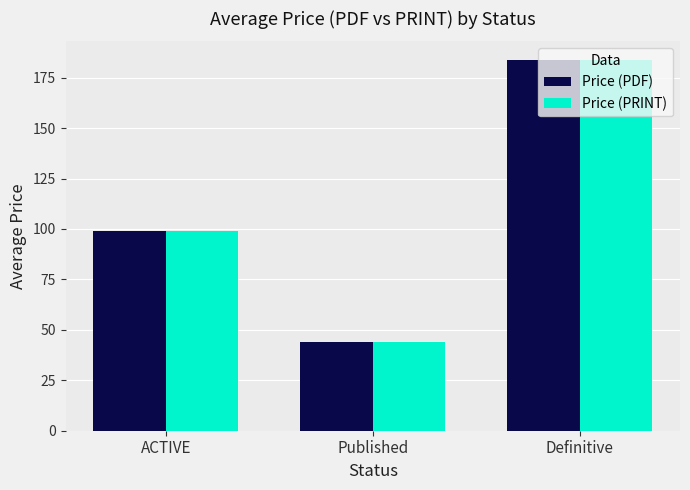

What is the label of the 3rd bar from the left?

Definitive